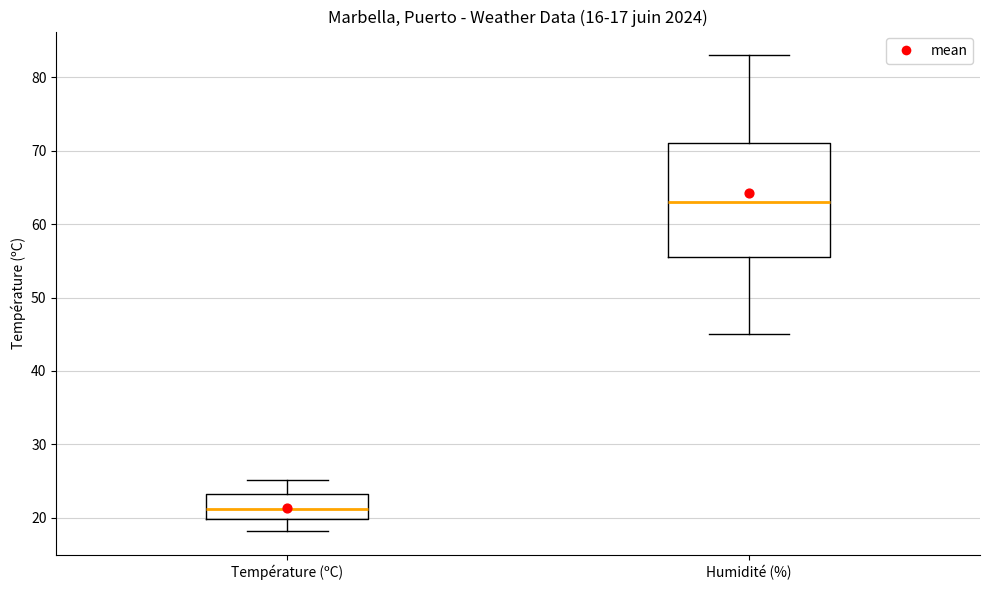

Which box's median line is the lowest?

Température (ºC)